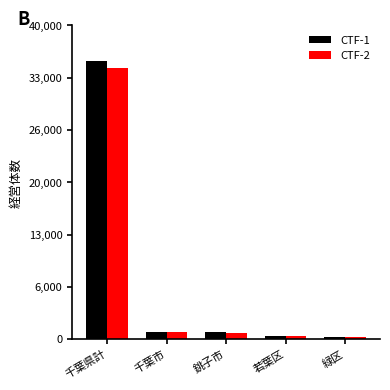

What are all the series names shown in the legend?

CTF-1, CTF-2